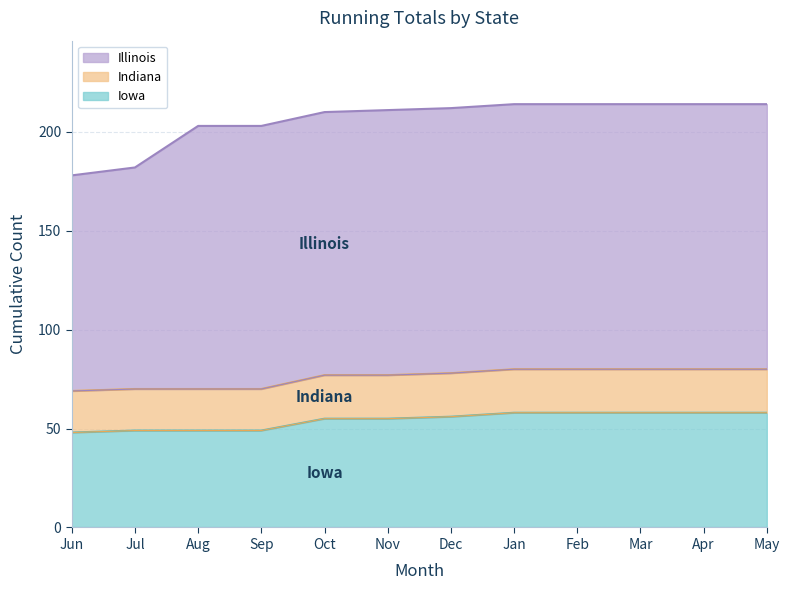

Which series has the largest total across all categories?

Illinois